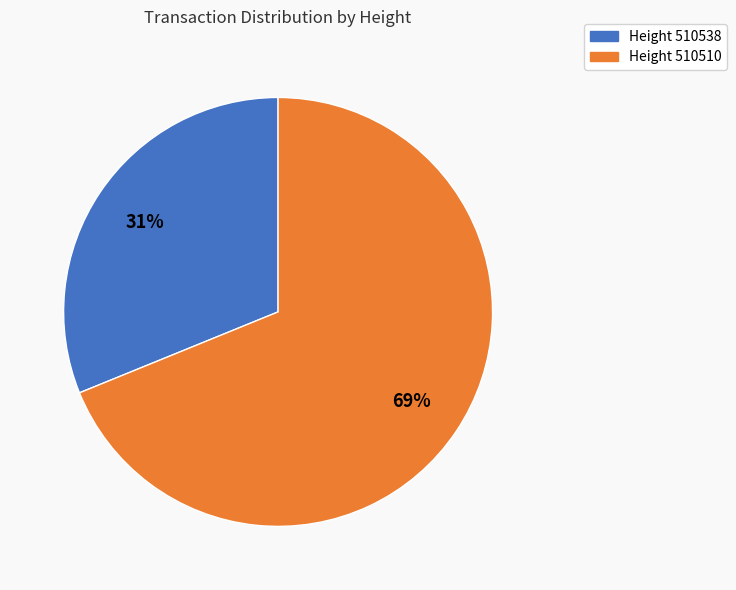

To the nearest percent, what is the difference between the largest and smallest slice percentages?

38%